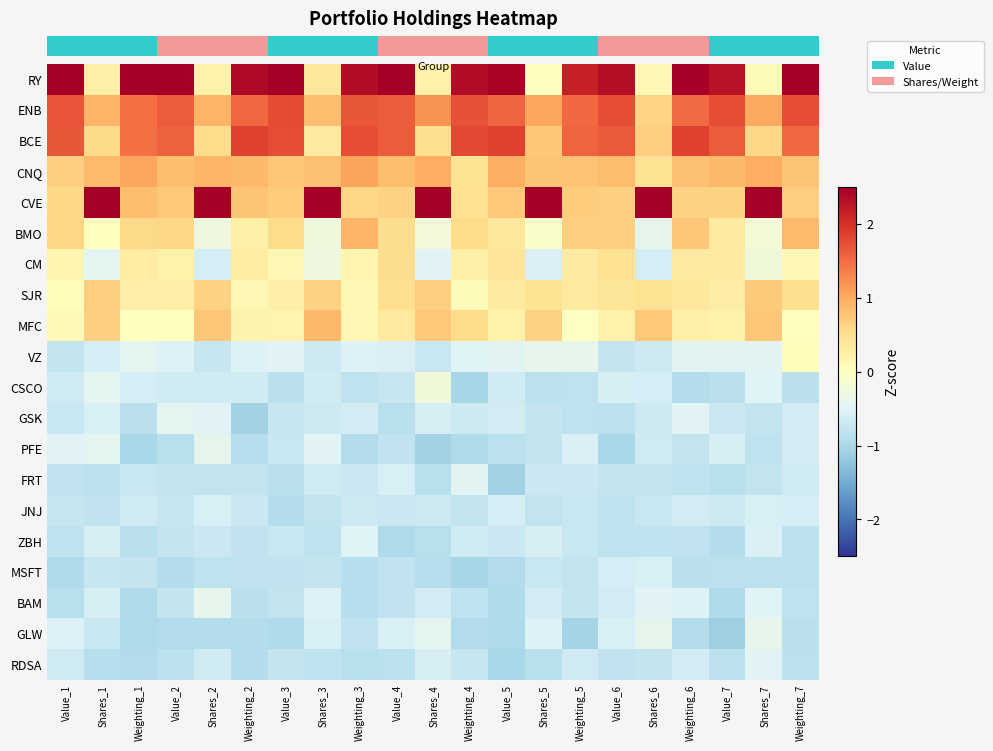

Reading left to right, what are all the values shown in this chart?

RY: Value_1=2.5	Shares_1=0.2	Weighting_1=2.5	Value_2=2.5	Shares_2=0.2	Weighting_2=2.4	Value_3=2.5	Shares_3=0.4	Weighting_3=2.4	Value_4=2.5	Shares_4=0.2	Weighting_4=2.4	Value_5=2.5	Shares_5=-0.0	Weighting_5=2.2	Value_6=2.3	Shares_6=0.1	Weighting_6=2.5	Value_7=2.3	Shares_7=0.1	Weighting_7=2.5
ENB: Value_1=1.7	Shares_1=0.9	Weighting_1=1.5	Value_2=1.6	Shares_2=0.9	Weighting_2=1.5	Value_3=1.8	Shares_3=0.8	Weighting_3=1.7	Value_4=1.6	Shares_4=1.2	Weighting_4=1.7	Value_5=1.6	Shares_5=1.0	Weighting_5=1.5	Value_6=1.7	Shares_6=0.6	Weighting_6=1.5	Value_7=1.7	Shares_7=1.0	Weighting_7=1.7
BCE: Value_1=1.7	Shares_1=0.6	Weighting_1=1.5	Value_2=1.6	Shares_2=0.5	Weighting_2=1.9	Value_3=1.7	Shares_3=0.3	Weighting_3=1.7	Value_4=1.6	Shares_4=0.5	Weighting_4=1.8	Value_5=1.8	Shares_5=0.7	Weighting_5=1.6	Value_6=1.6	Shares_6=0.7	Weighting_6=1.8	Value_7=1.6	Shares_7=0.6	Weighting_7=1.5
CNQ: Value_1=0.7	Shares_1=0.9	Weighting_1=1.0	Value_2=0.8	Shares_2=0.9	Weighting_2=0.9	Value_3=0.7	Shares_3=0.8	Weighting_3=1.1	Value_4=0.8	Shares_4=1.0	Weighting_4=0.4	Value_5=1.0	Shares_5=0.8	Weighting_5=0.8	Value_6=0.9	Shares_6=0.5	Weighting_6=0.8	Value_7=0.9	Shares_7=1.0	Weighting_7=0.8
CVE: Value_1=0.6	Shares_1=2.5	Weighting_1=0.8	Value_2=0.7	Shares_2=2.5	Weighting_2=0.8	Value_3=0.7	Shares_3=2.5	Weighting_3=0.6	Value_4=0.6	Shares_4=2.5	Weighting_4=0.5	Value_5=0.7	Shares_5=2.5	Weighting_5=0.7	Value_6=0.7	Shares_6=2.5	Weighting_6=0.6	Value_7=0.6	Shares_7=2.5	Weighting_7=0.7
BMO: Value_1=0.6	Shares_1=0.0	Weighting_1=0.6	Value_2=0.6	Shares_2=-0.3	Weighting_2=0.2	Value_3=0.5	Shares_3=-0.3	Weighting_3=0.9	Value_4=0.5	Shares_4=-0.2	Weighting_4=0.5	Value_5=0.4	Shares_5=-0.1	Weighting_5=0.6	Value_6=0.7	Shares_6=-0.4	Weighting_6=0.7	Value_7=0.3	Shares_7=-0.2	Weighting_7=0.9
CM: Value_1=0.1	Shares_1=-0.4	Weighting_1=0.3	Value_2=0.2	Shares_2=-0.6	Weighting_2=0.3	Value_3=0.1	Shares_3=-0.3	Weighting_3=0.2	Value_4=0.5	Shares_4=-0.5	Weighting_4=0.2	Value_5=0.4	Shares_5=-0.5	Weighting_5=0.3	Value_6=0.5	Shares_6=-0.6	Weighting_6=0.3	Value_7=0.3	Shares_7=-0.2	Weighting_7=0.1
SJR: Value_1=0.0	Shares_1=0.7	Weighting_1=0.3	Value_2=0.3	Shares_2=0.6	Weighting_2=0.1	Value_3=0.3	Shares_3=0.6	Weighting_3=0.1	Value_4=0.5	Shares_4=0.7	Weighting_4=0.0	Value_5=0.3	Shares_5=0.4	Weighting_5=0.3	Value_6=0.4	Shares_6=0.5	Weighting_6=0.4	Value_7=0.3	Shares_7=0.7	Weighting_7=0.5
MFC: Value_1=0.1	Shares_1=0.7	Weighting_1=-0.0	Value_2=0.0	Shares_2=0.8	Weighting_2=0.2	Value_3=0.2	Shares_3=0.9	Weighting_3=0.1	Value_4=0.3	Shares_4=0.7	Weighting_4=0.5	Value_5=0.2	Shares_5=0.6	Weighting_5=-0.0	Value_6=0.2	Shares_6=0.7	Weighting_6=0.2	Value_7=0.2	Shares_7=0.8	Weighting_7=0.0
VZ: Value_1=-0.8	Shares_1=-0.6	Weighting_1=-0.4	Value_2=-0.5	Shares_2=-0.7	Weighting_2=-0.5	Value_3=-0.5	Shares_3=-0.7	Weighting_3=-0.5	Value_4=-0.5	Shares_4=-0.7	Weighting_4=-0.5	Value_5=-0.5	Shares_5=-0.4	Weighting_5=-0.4	Value_6=-0.8	Shares_6=-0.7	Weighting_6=-0.5	Value_7=-0.5	Shares_7=-0.5	Weighting_7=0.0
CSCO: Value_1=-0.7	Shares_1=-0.4	Weighting_1=-0.6	Value_2=-0.6	Shares_2=-0.6	Weighting_2=-0.6	Value_3=-0.9	Shares_3=-0.6	Weighting_3=-0.8	Value_4=-0.7	Shares_4=-0.2	Weighting_4=-1.0	Value_5=-0.6	Shares_5=-0.8	Weighting_5=-0.8	Value_6=-0.6	Shares_6=-0.6	Weighting_6=-0.9	Value_7=-0.8	Shares_7=-0.5	Weighting_7=-0.9
GSK: Value_1=-0.7	Shares_1=-0.6	Weighting_1=-0.8	Value_2=-0.4	Shares_2=-0.5	Weighting_2=-1.1	Value_3=-0.7	Shares_3=-0.7	Weighting_3=-0.6	Value_4=-0.9	Shares_4=-0.6	Weighting_4=-0.7	Value_5=-0.6	Shares_5=-0.7	Weighting_5=-0.8	Value_6=-0.8	Shares_6=-0.7	Weighting_6=-0.5	Value_7=-0.7	Shares_7=-0.8	Weighting_7=-0.6
PFE: Value_1=-0.5	Shares_1=-0.4	Weighting_1=-1.0	Value_2=-0.9	Shares_2=-0.4	Weighting_2=-0.9	Value_3=-0.7	Shares_3=-0.5	Weighting_3=-0.9	Value_4=-0.8	Shares_4=-1.1	Weighting_4=-0.9	Value_5=-0.8	Shares_5=-0.8	Weighting_5=-0.5	Value_6=-1.0	Shares_6=-0.7	Weighting_6=-0.8	Value_7=-0.6	Shares_7=-0.8	Weighting_7=-0.6
FRT: Value_1=-0.8	Shares_1=-0.8	Weighting_1=-0.7	Value_2=-0.8	Shares_2=-0.8	Weighting_2=-0.8	Value_3=-0.8	Shares_3=-0.7	Weighting_3=-0.7	Value_4=-0.5	Shares_4=-0.9	Weighting_4=-0.5	Value_5=-1.1	Shares_5=-0.7	Weighting_5=-0.7	Value_6=-0.7	Shares_6=-0.8	Weighting_6=-0.8	Value_7=-0.9	Shares_7=-0.8	Weighting_7=-0.7
JNJ: Value_1=-0.7	Shares_1=-0.8	Weighting_1=-0.7	Value_2=-0.7	Shares_2=-0.6	Weighting_2=-0.7	Value_3=-0.9	Shares_3=-0.8	Weighting_3=-0.7	Value_4=-0.7	Shares_4=-0.7	Weighting_4=-0.8	Value_5=-0.6	Shares_5=-0.8	Weighting_5=-0.7	Value_6=-0.8	Shares_6=-0.7	Weighting_6=-0.6	Value_7=-0.7	Shares_7=-0.6	Weighting_7=-0.6
ZBH: Value_1=-0.8	Shares_1=-0.6	Weighting_1=-0.9	Value_2=-0.8	Shares_2=-0.7	Weighting_2=-0.8	Value_3=-0.7	Shares_3=-0.8	Weighting_3=-0.5	Value_4=-1.0	Shares_4=-0.9	Weighting_4=-0.6	Value_5=-0.7	Shares_5=-0.6	Weighting_5=-0.7	Value_6=-0.8	Shares_6=-0.8	Weighting_6=-0.8	Value_7=-0.9	Shares_7=-0.5	Weighting_7=-0.8
MSFT: Value_1=-0.9	Shares_1=-0.7	Weighting_1=-0.8	Value_2=-0.9	Shares_2=-0.8	Weighting_2=-0.8	Value_3=-0.8	Shares_3=-0.8	Weighting_3=-0.9	Value_4=-0.8	Shares_4=-0.9	Weighting_4=-1.0	Value_5=-0.9	Shares_5=-0.7	Weighting_5=-0.8	Value_6=-0.6	Shares_6=-0.5	Weighting_6=-0.8	Value_7=-0.8	Shares_7=-0.8	Weighting_7=-0.8
BAM: Value_1=-0.9	Shares_1=-0.6	Weighting_1=-1.0	Value_2=-0.8	Shares_2=-0.4	Weighting_2=-0.8	Value_3=-0.8	Shares_3=-0.5	Weighting_3=-0.9	Value_4=-0.8	Shares_4=-0.6	Weighting_4=-0.8	Value_5=-0.9	Shares_5=-0.6	Weighting_5=-0.8	Value_6=-0.6	Shares_6=-0.5	Weighting_6=-0.5	Value_7=-0.9	Shares_7=-0.5	Weighting_7=-0.8
GLW: Value_1=-0.5	Shares_1=-0.7	Weighting_1=-1.0	Value_2=-0.9	Shares_2=-0.9	Weighting_2=-0.9	Value_3=-1.0	Shares_3=-0.6	Weighting_3=-0.8	Value_4=-0.6	Shares_4=-0.4	Weighting_4=-0.9	Value_5=-1.0	Shares_5=-0.5	Weighting_5=-1.0	Value_6=-0.6	Shares_6=-0.4	Weighting_6=-0.9	Value_7=-1.1	Shares_7=-0.4	Weighting_7=-0.9
RDSA: Value_1=-0.7	Shares_1=-0.9	Weighting_1=-0.9	Value_2=-0.8	Shares_2=-0.6	Weighting_2=-0.9	Value_3=-0.7	Shares_3=-0.8	Weighting_3=-0.9	Value_4=-0.8	Shares_4=-0.6	Weighting_4=-0.7	Value_5=-1.0	Shares_5=-0.9	Weighting_5=-0.6	Value_6=-0.8	Shares_6=-0.8	Weighting_6=-0.6	Value_7=-0.8	Shares_7=-0.5	Weighting_7=-0.8